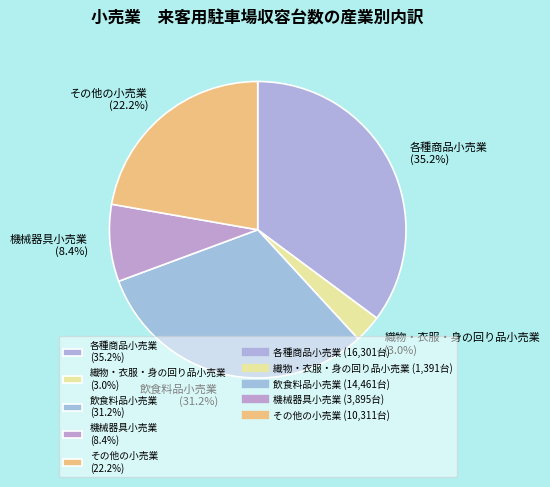

Between 飲食料品小売業 (31.2%) and その他の小売業 (22.2%), which is larger?

飲食料品小売業 (31.2%)